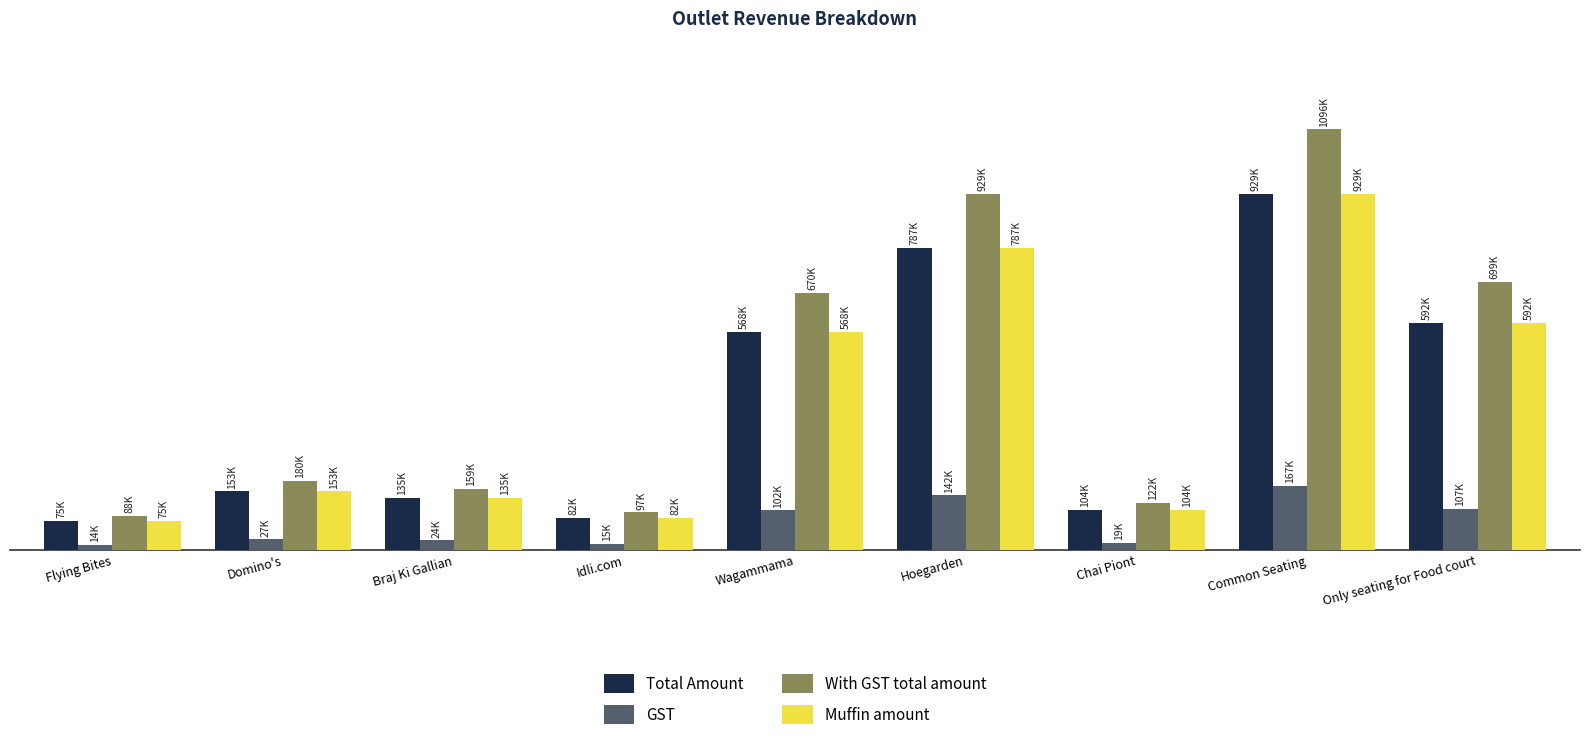

Where is Total Amount nearest to the value 502112?

Wagammama